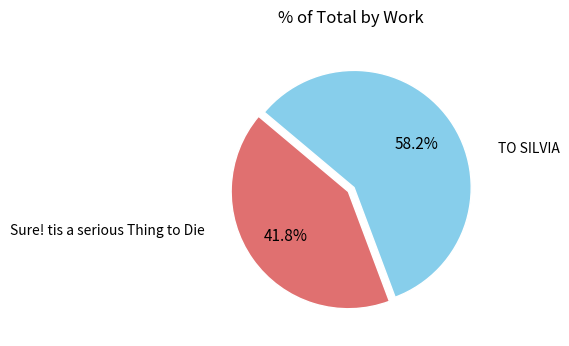

Is there any slice that represents more than half of the pie?

Yes